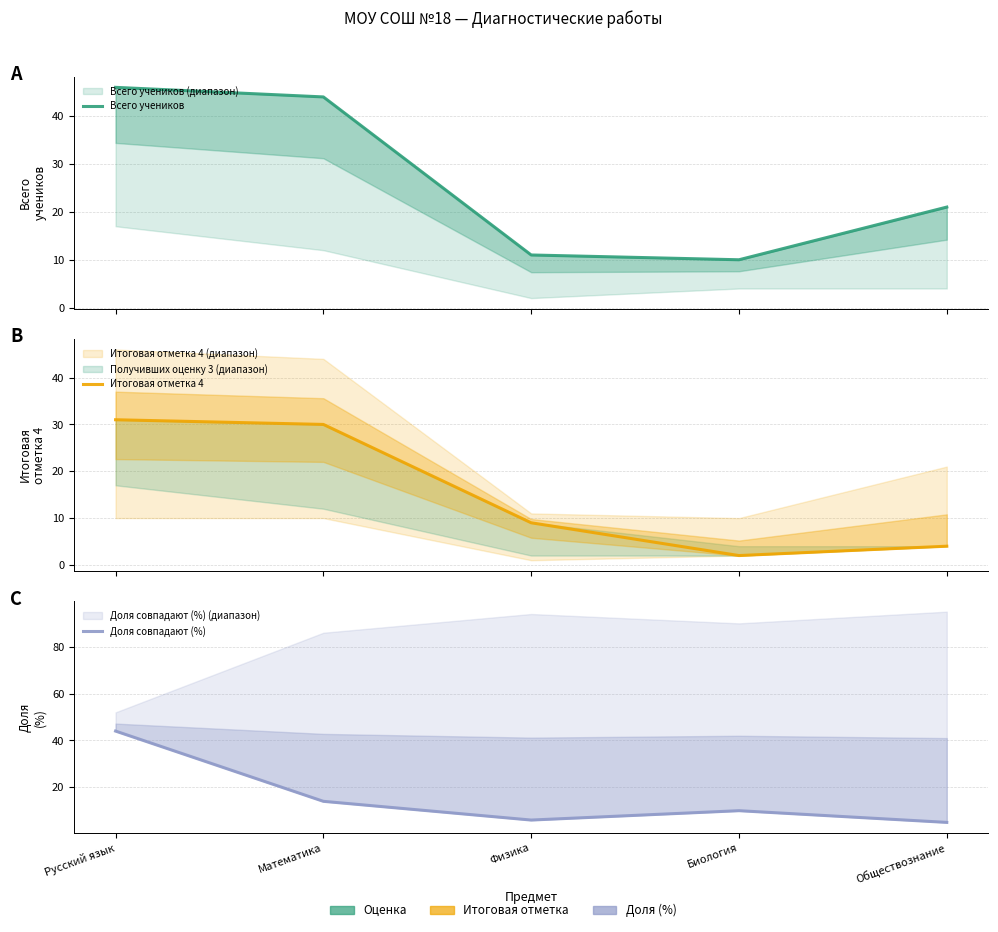

What is the lowest value of the Итоговая отметка 4 series?

2